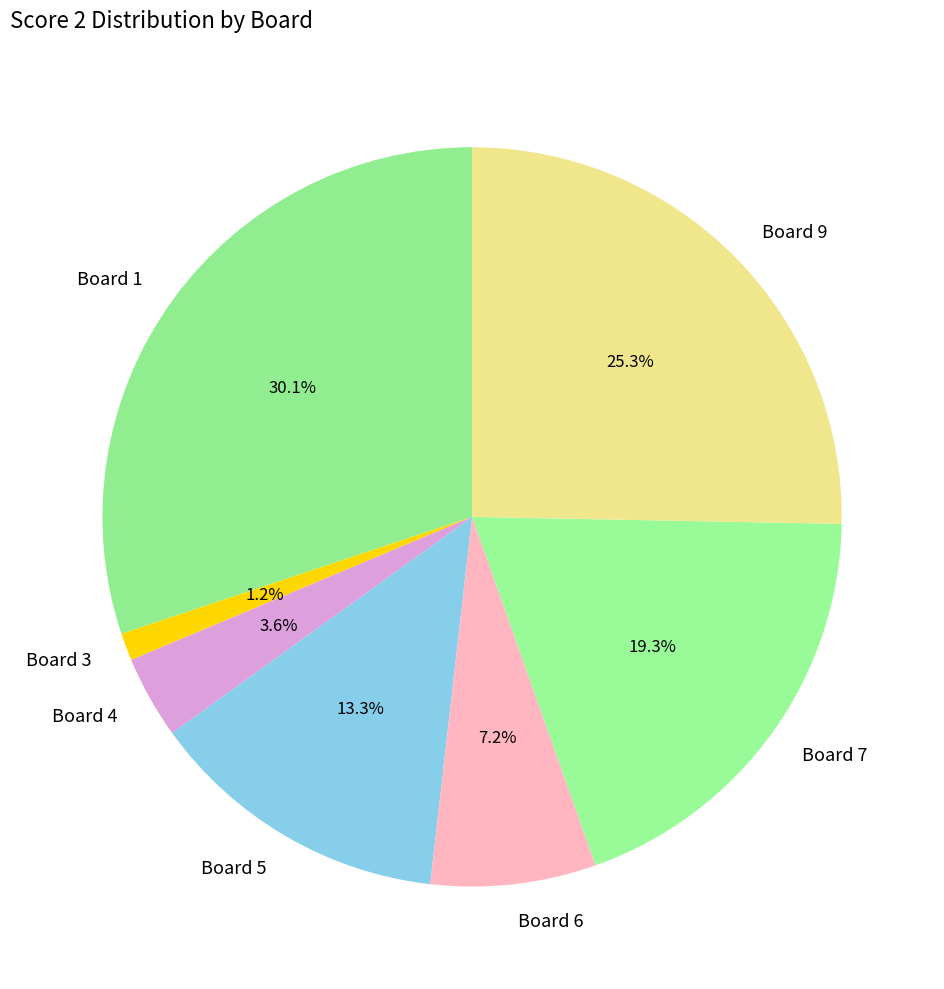

Rank the categories by value from lowest to highest.

Board 3, Board 4, Board 6, Board 5, Board 7, Board 9, Board 1